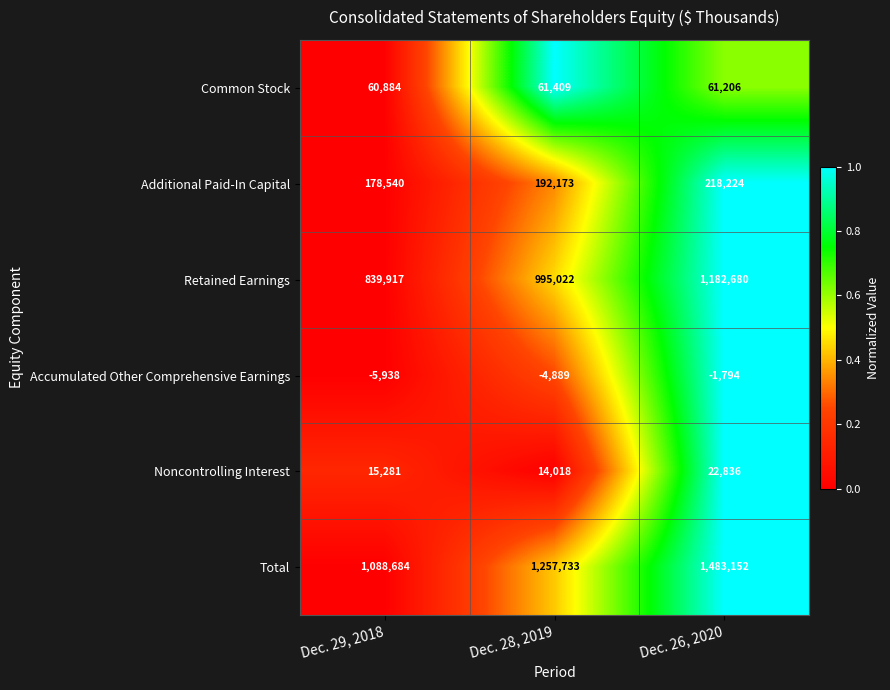

Which series has the largest total across all categories?

Total